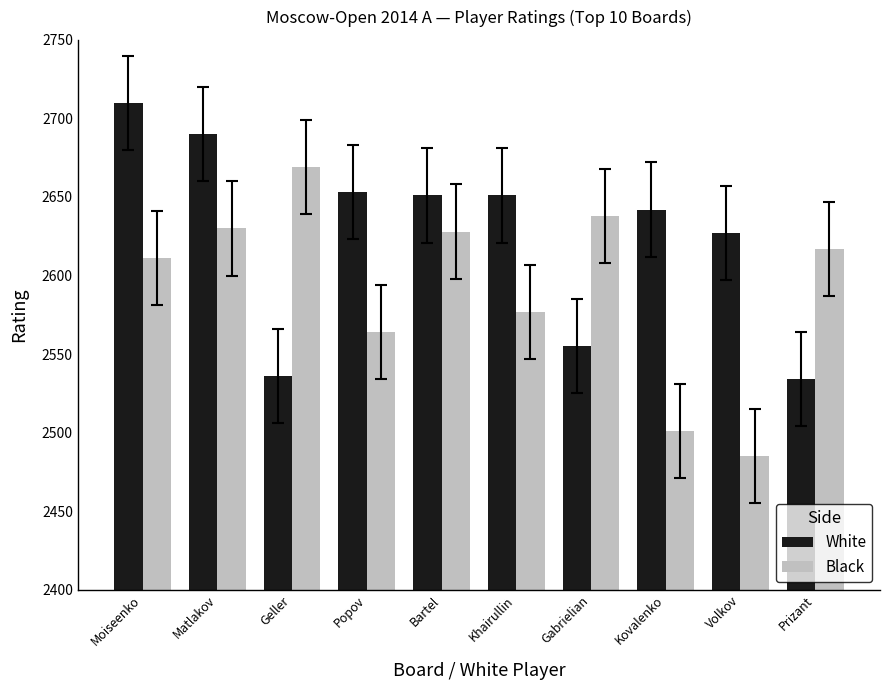

What is the value of the Black bar at the 3rd from the left?

2669